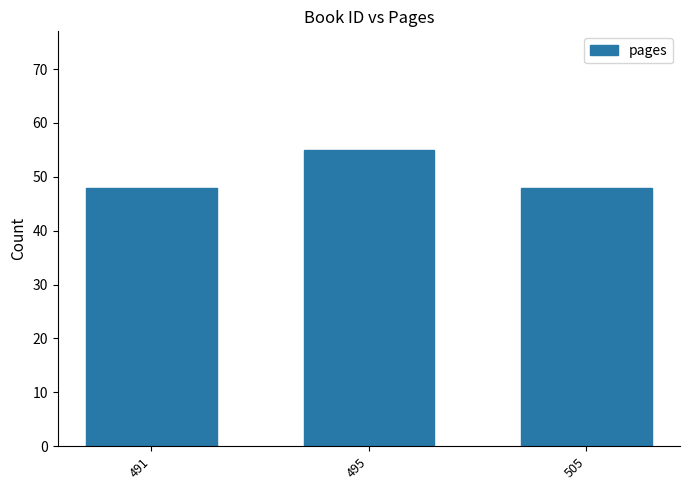

What is the average value?

50